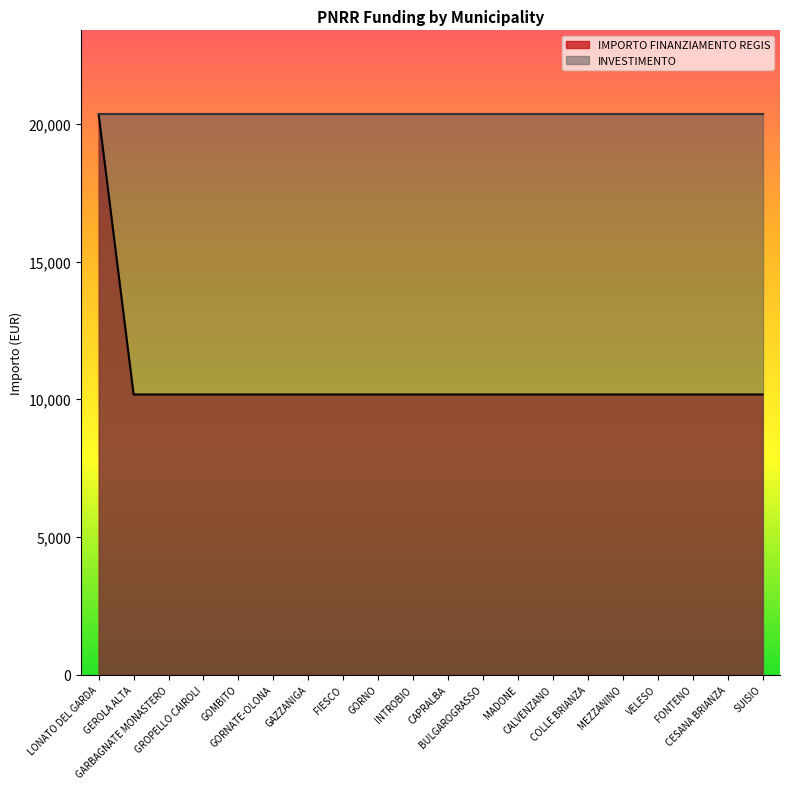

List the labels in order of value, smallest first.

GEROLA ALTA, GARBAGNATE MONASTERO, GROPELLO CAIROLI, GOMBITO, GORNATE-OLONA, GAZZANIGA, FIESCO, GORNO, INTROBIO, CAPRALBA, BULGAROGRASSO, MADONE, CALVENZANO, COLLE BRIANZA, MEZZANINO, VELESO, FONTENO, CESANA BRIANZA, SUISIO, LONATO DEL GARDA